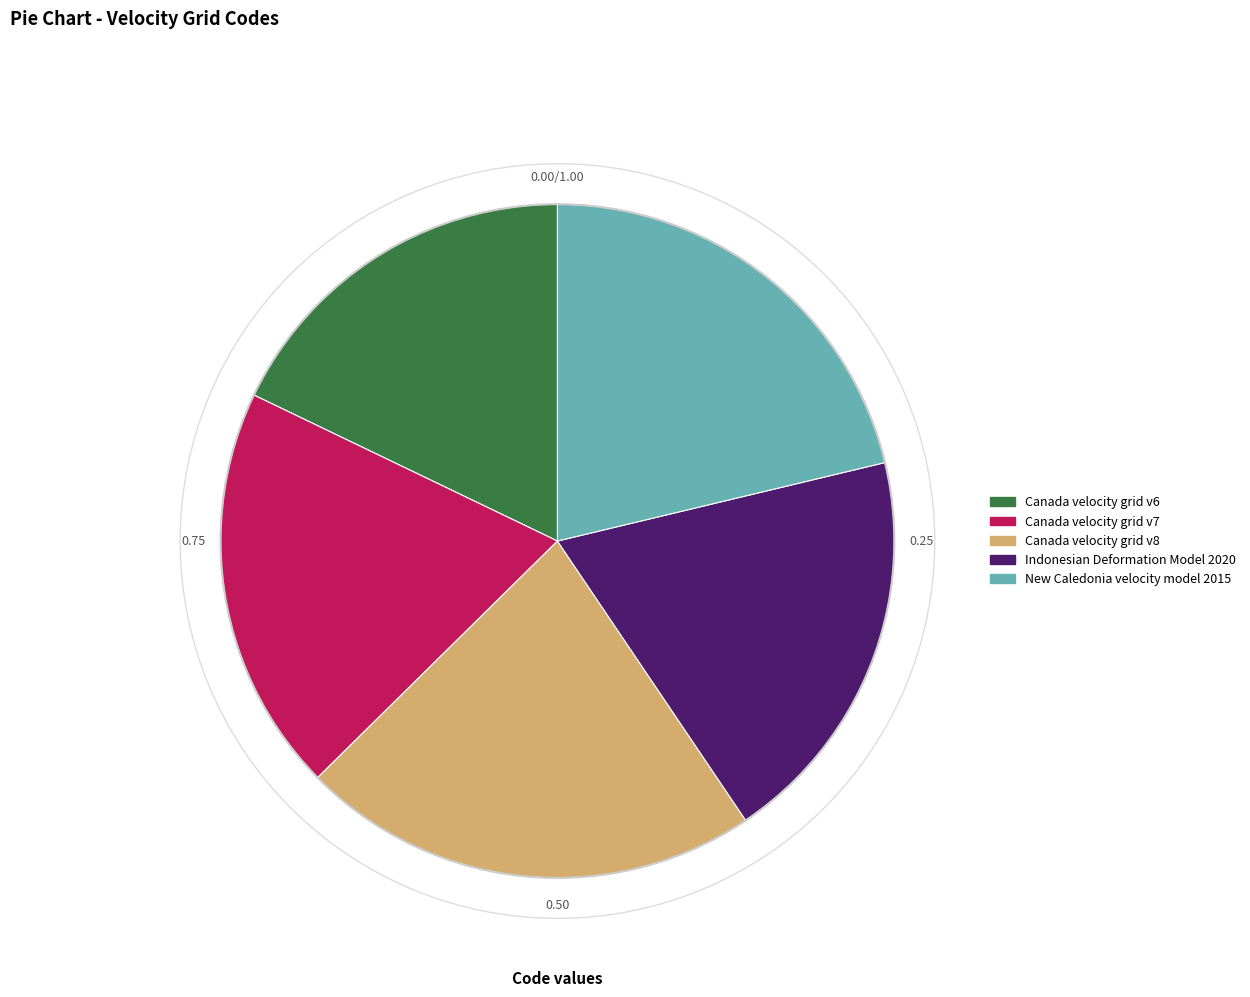

How many slices are in this pie chart?

5